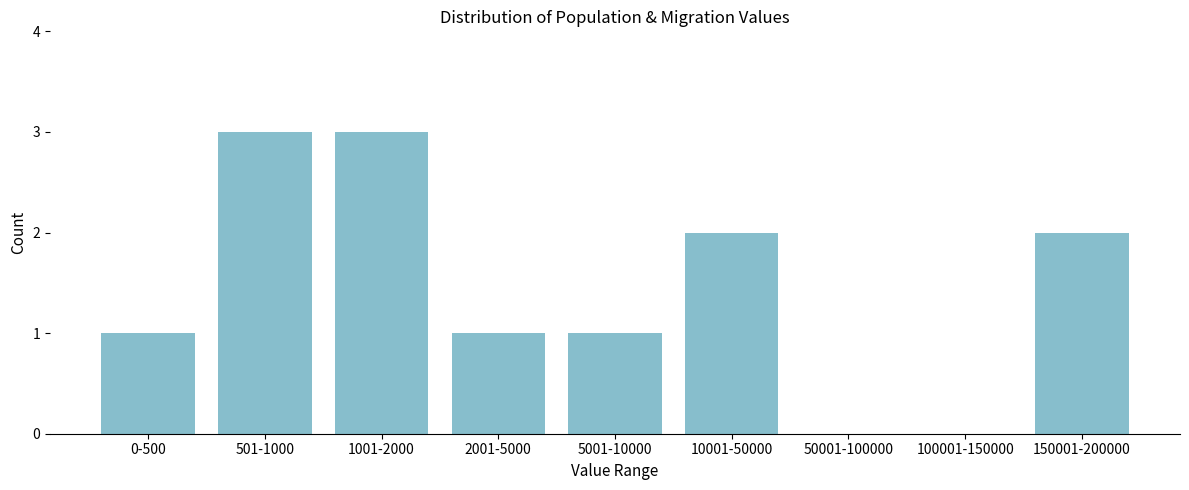

Reading left to right, extract all data points from this chart.

0-500=1	501-1000=3	1001-2000=3	2001-5000=1	5001-10000=1	10001-50000=2	50001-100000=0	100001-150000=0	150001-200000=2